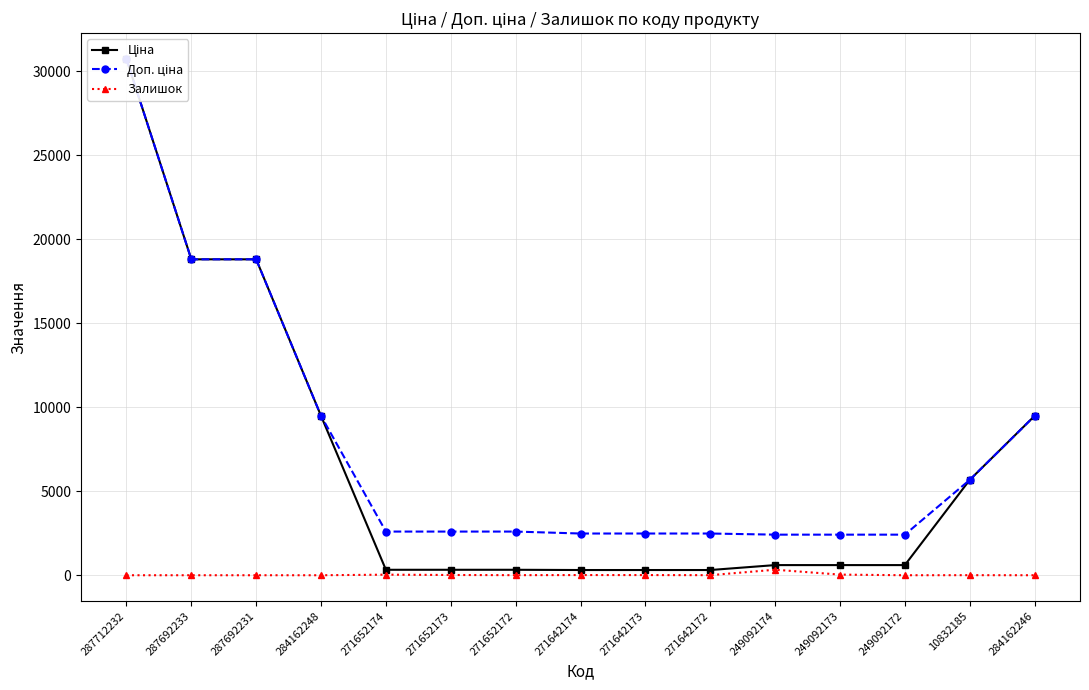

True or false: Залишок has more than 2 interior local peaks.

True